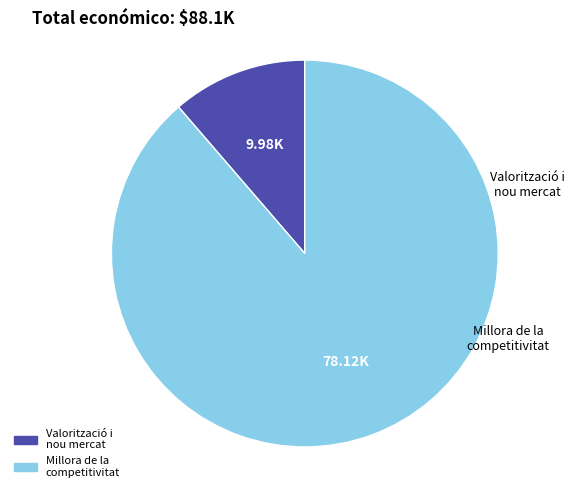

Does any single category account for the majority?

Yes